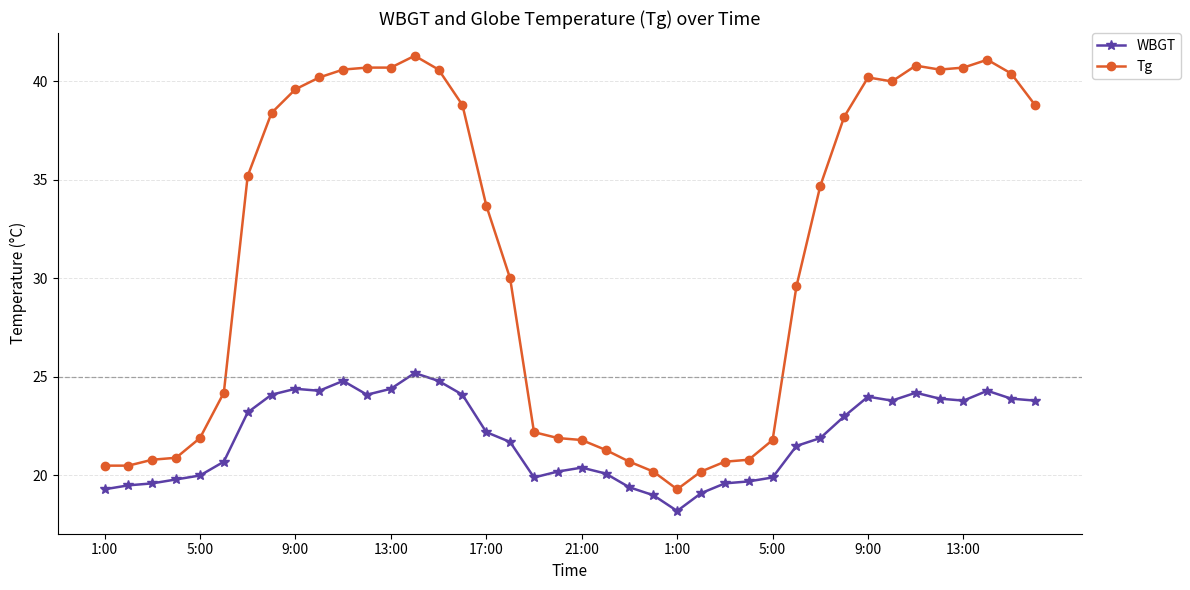

Rank the series by their maximum value, from highest to lowest.

Tg, WBGT